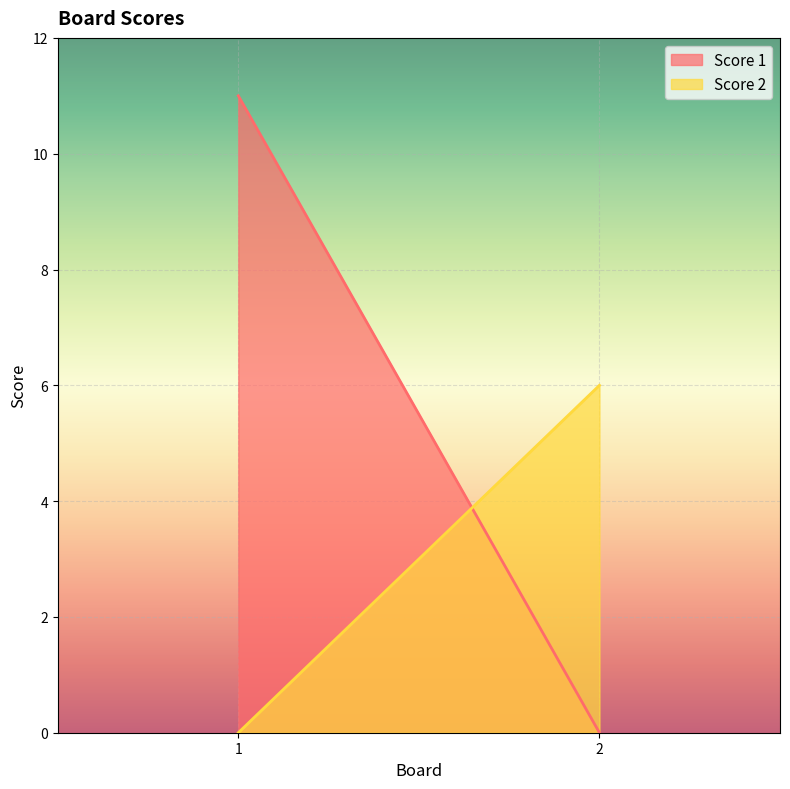

Which series has the largest total across all categories?

Score 1